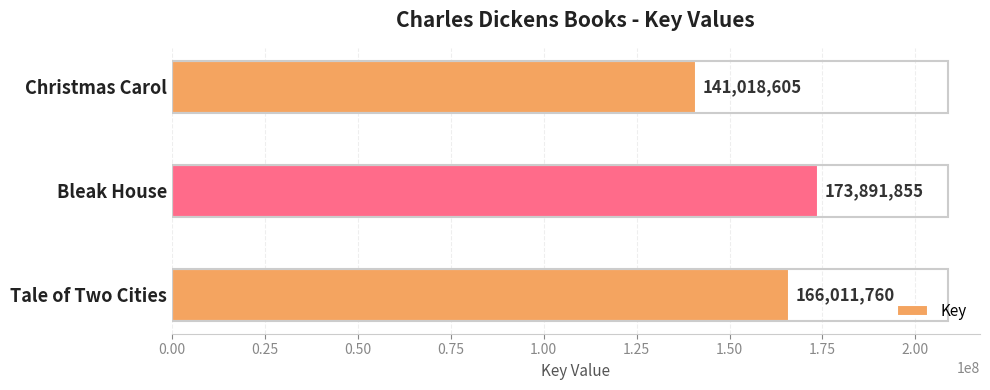

Which category has the highest value across all series?

Bleak House